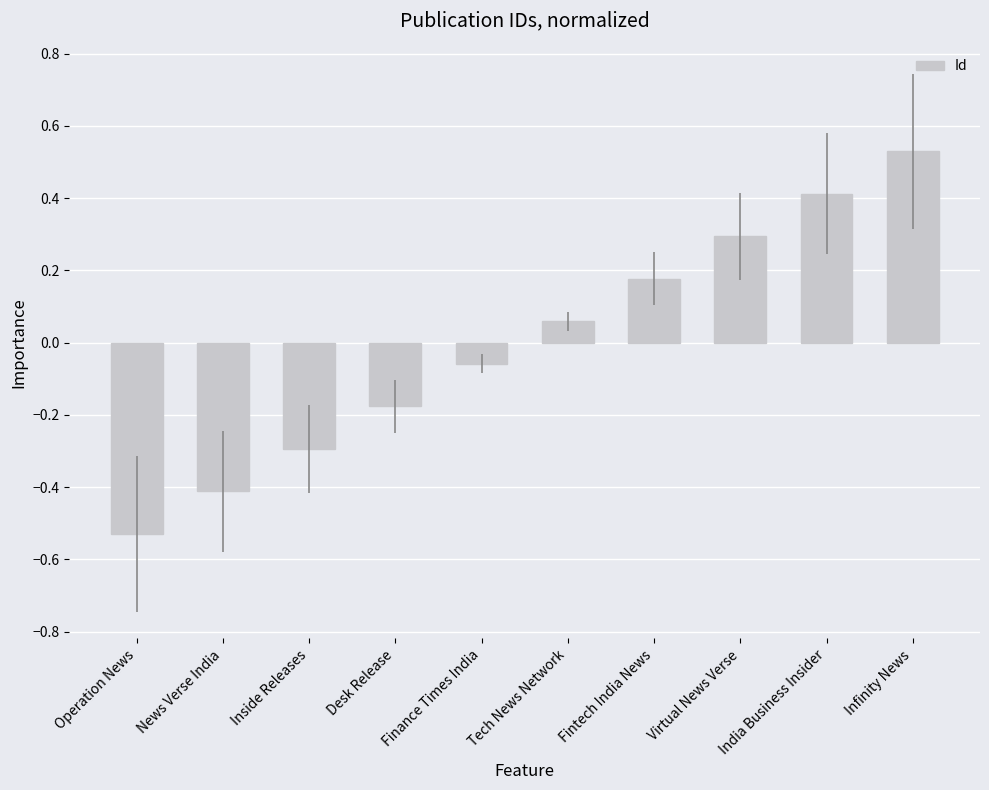

The value at Virtual News Verse is 0.5. True or false?

False